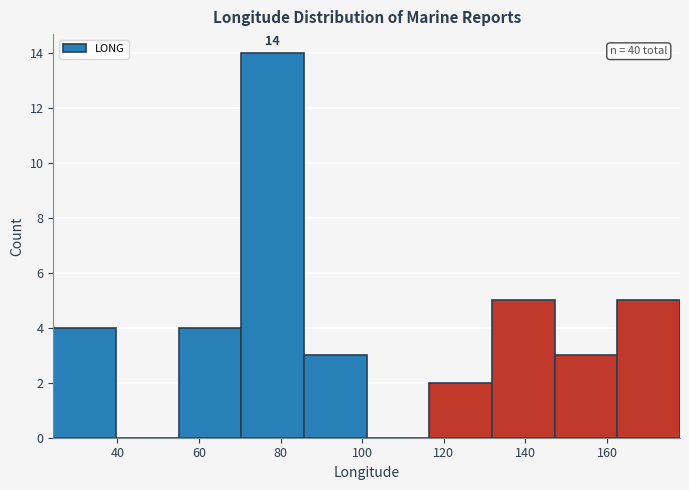

Which range on the x-axis has the tallest bar?

70 to 86